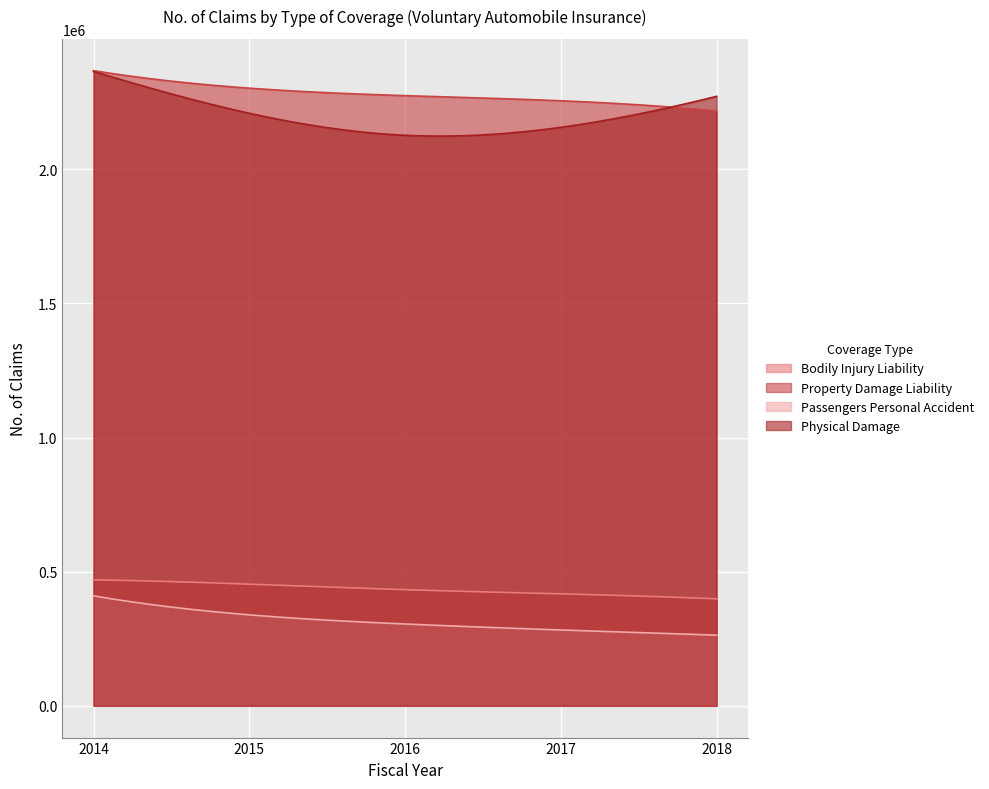

What is the average value of the Physical Damage series?

2196270.6